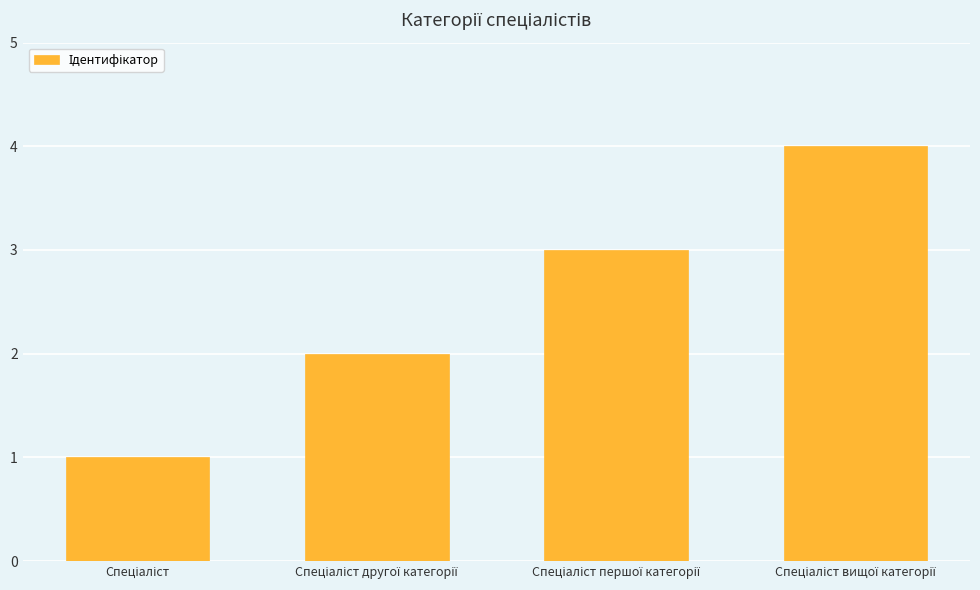

Reading left to right, extract all data points from this chart.

1	2	3	4